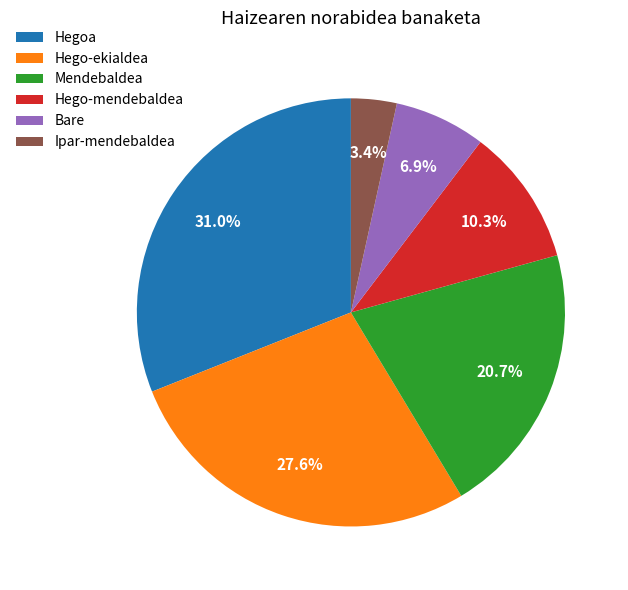

How many slices are in this pie chart?

6